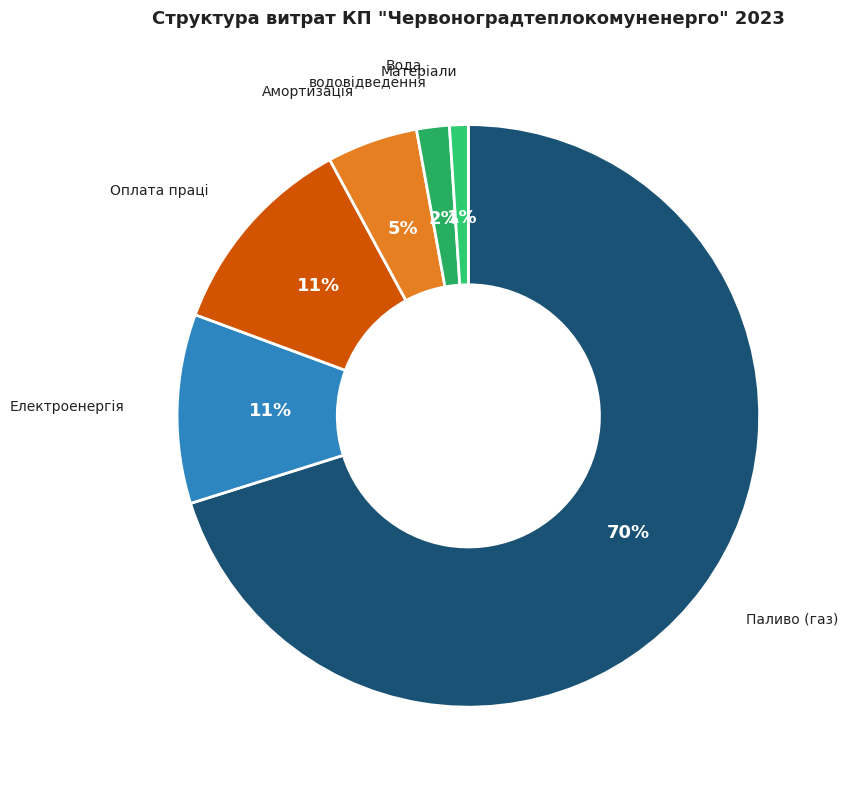

How many slices are in this pie chart?

6